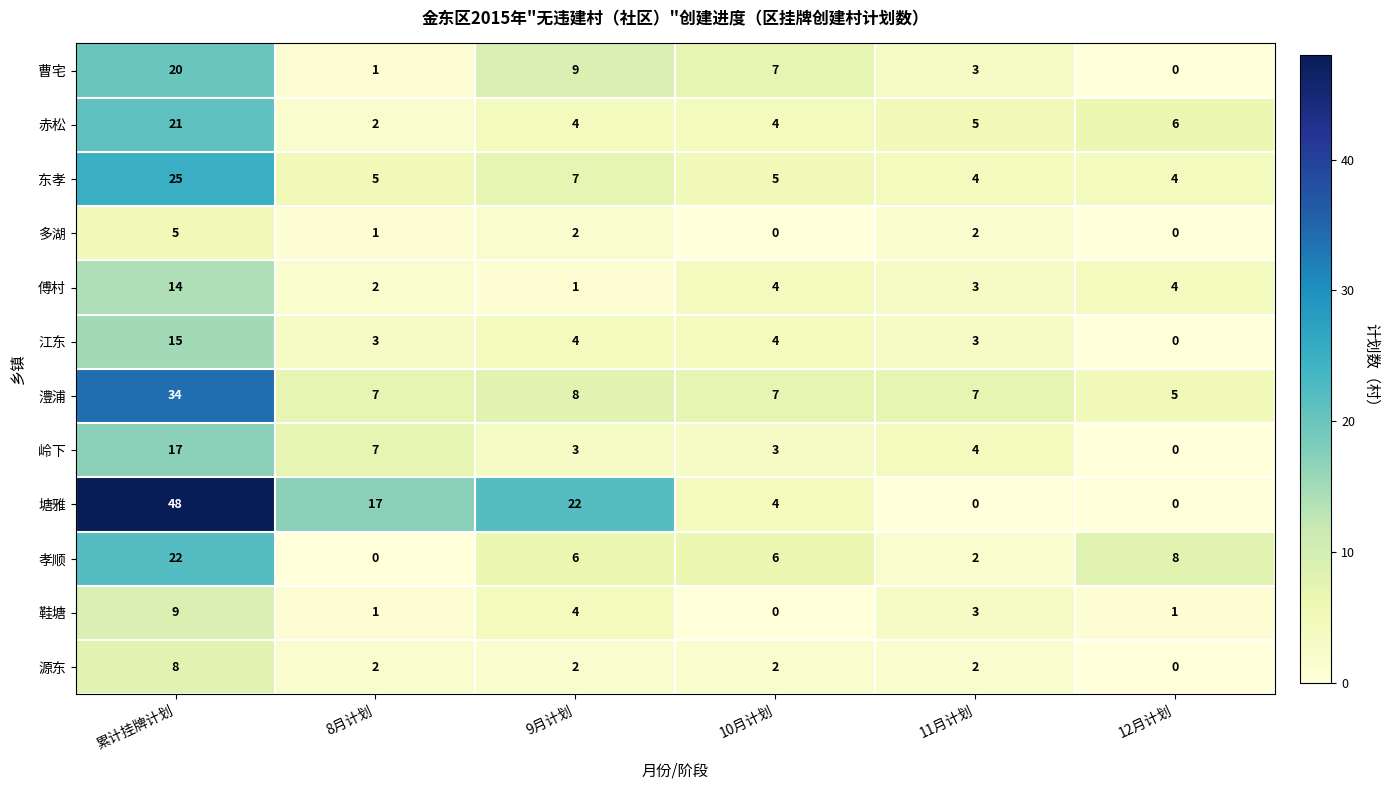

The 源东 series shows 3 at 累计挂牌计划. True or false?

False